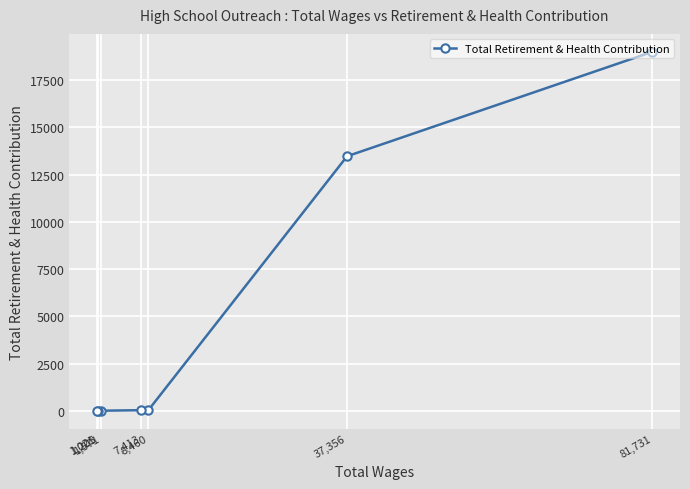

List the labels in order of value, smallest first.

1,205, 1,021, 1,571, 8,460, 7,413, 37,356, 81,731